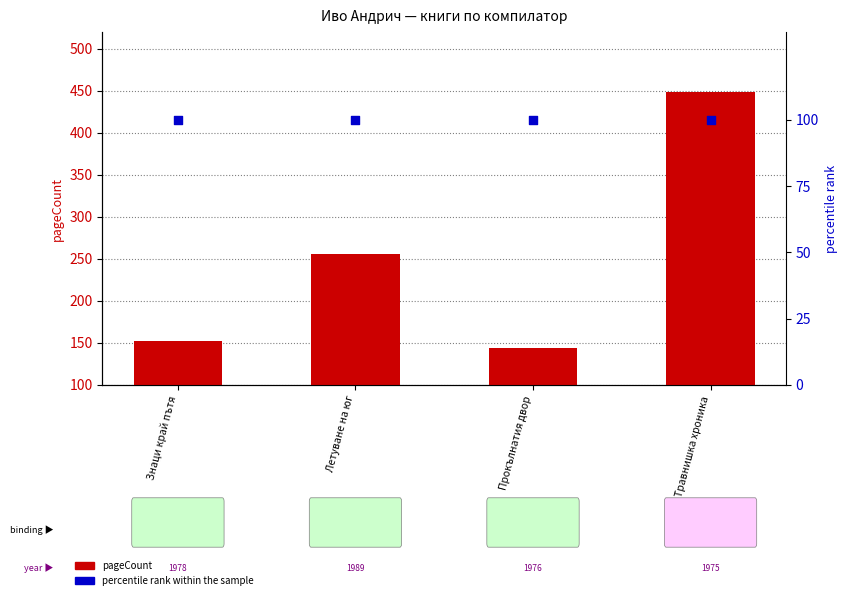

Which series contains the highest Y value?

pageCount